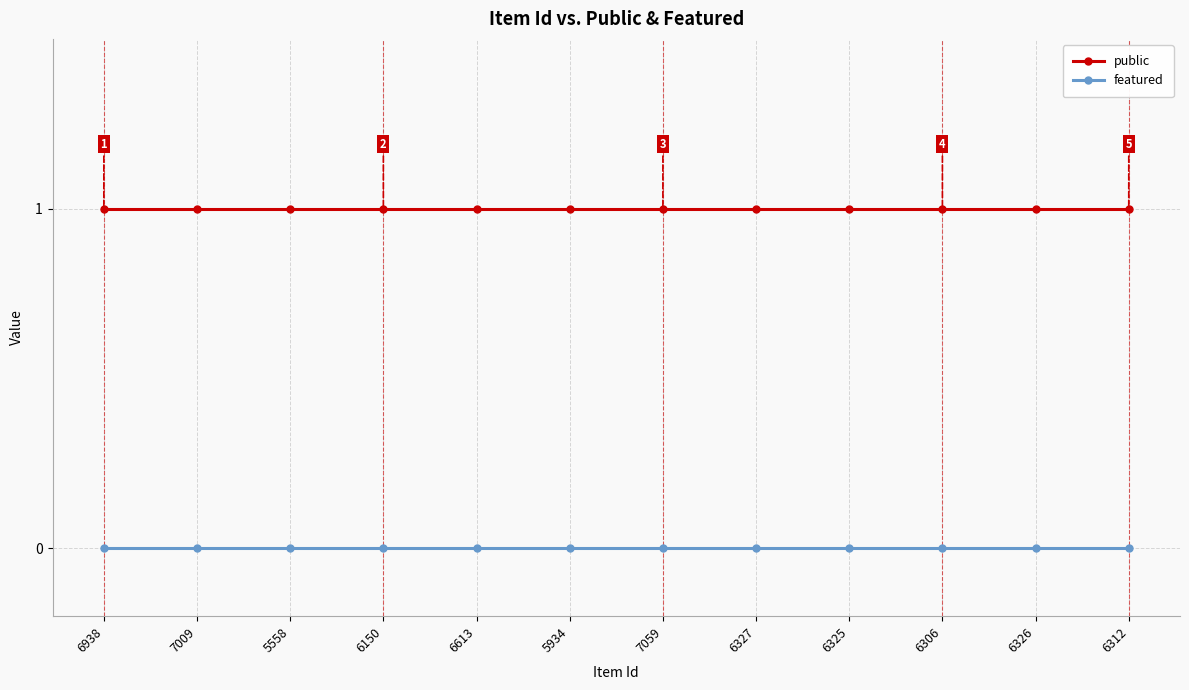

Is this an area chart (filled region under the line)?

No